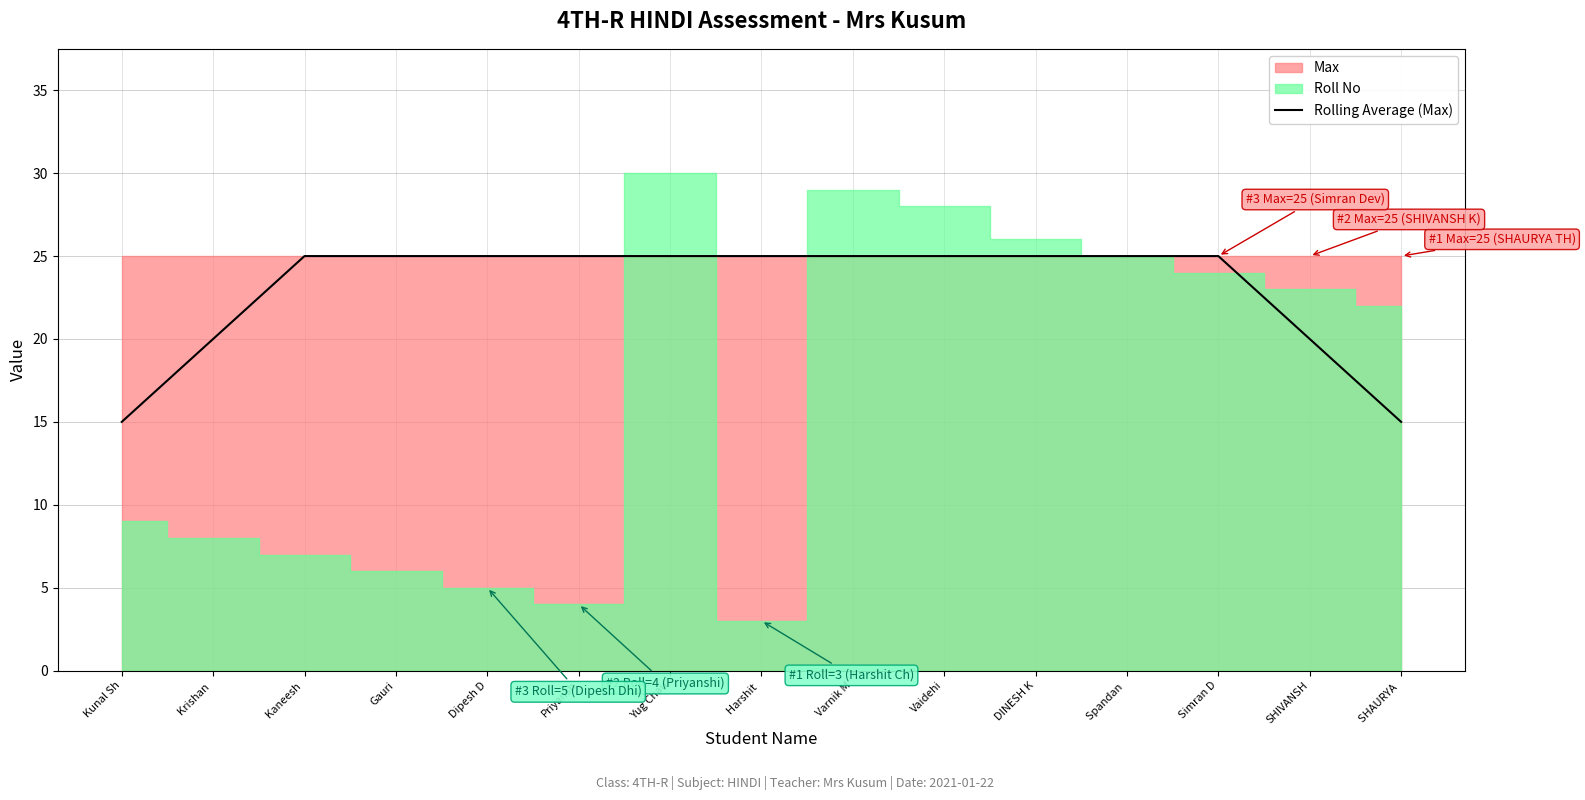

True or false: Rolling Average (Max) has a value of 25 at Yug Chau.

True